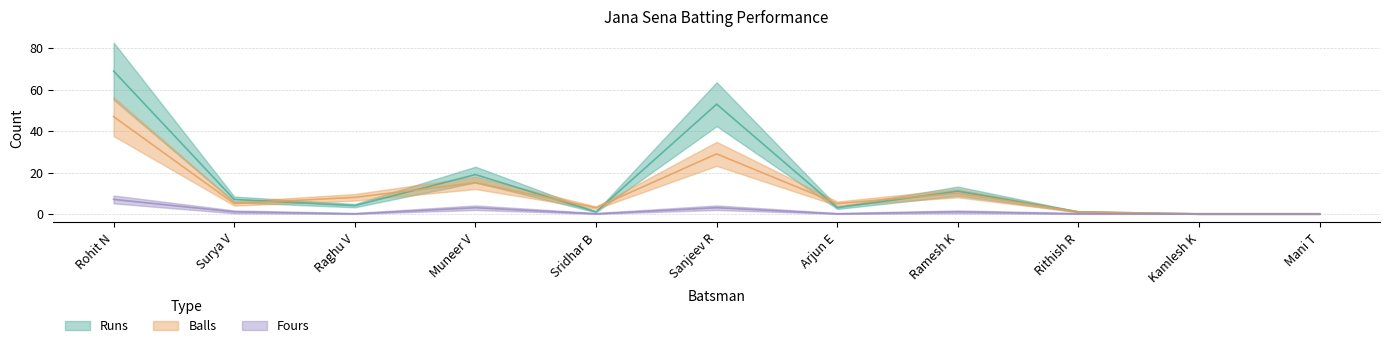

Which series has the widest spread of values?

Runs